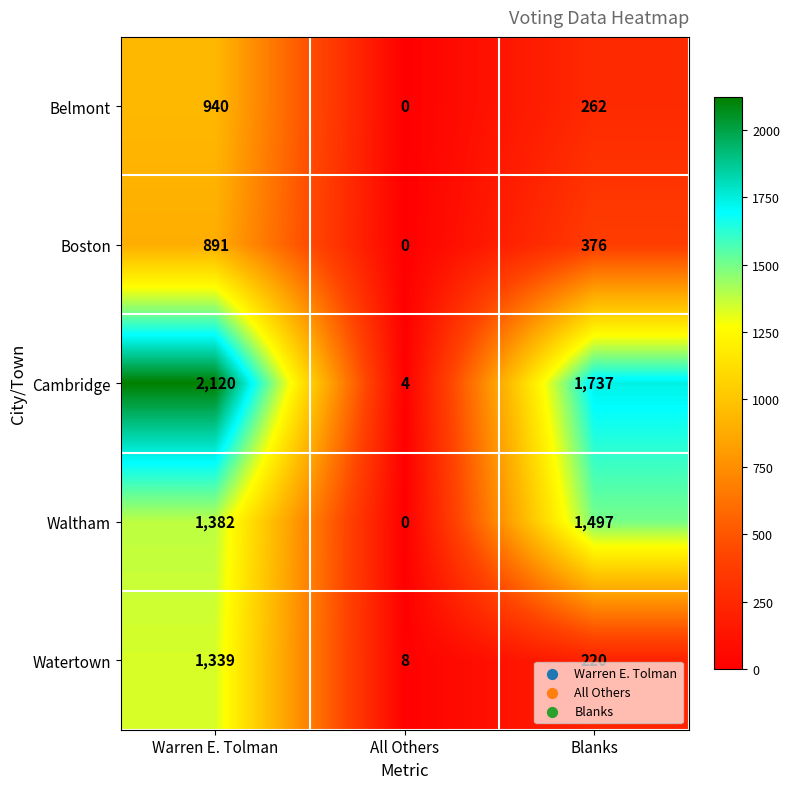

Is it true that Waltham equals 2274 at Blanks?

False